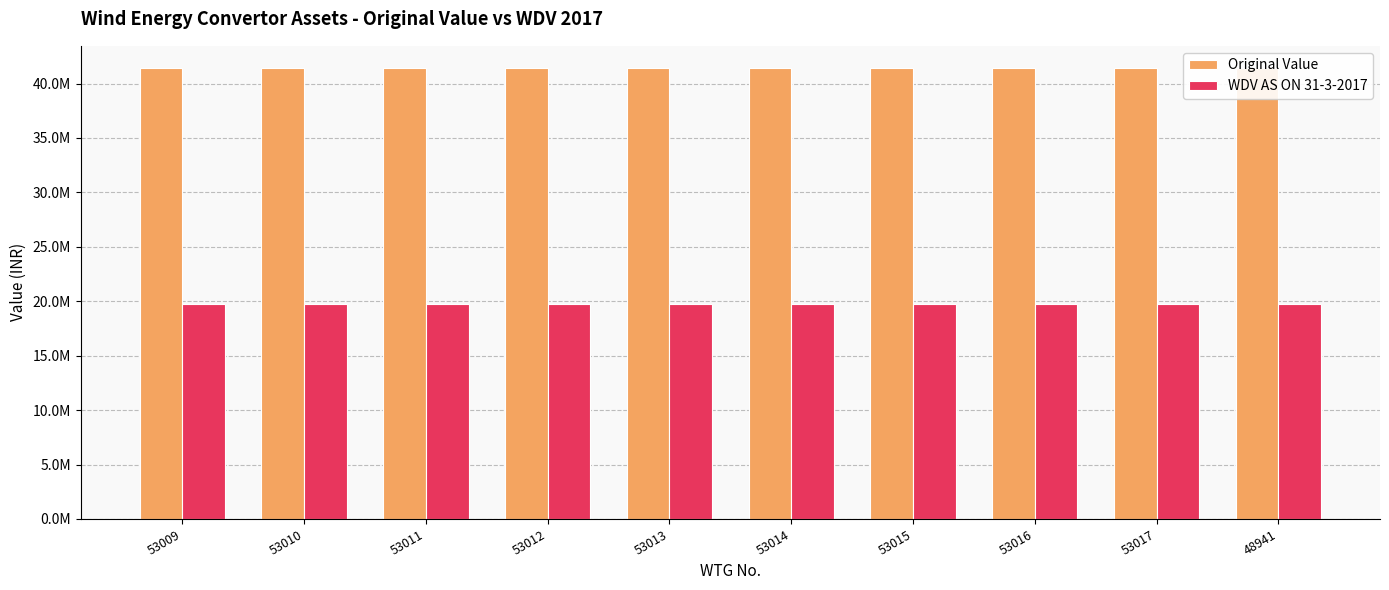

Is it true that WDV AS ON 31-3-2017 equals 35084894.7 at 53015?

False